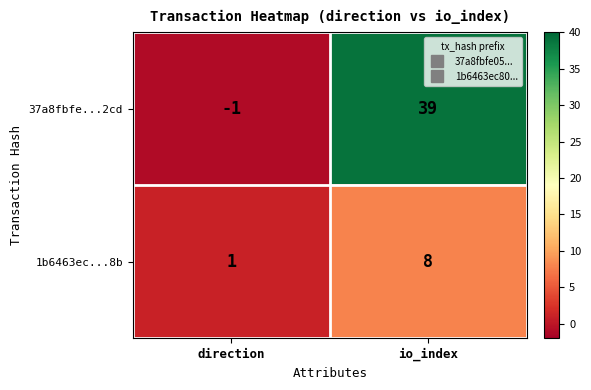

Where is 1b6463ec...8b nearest to the value 4?

direction